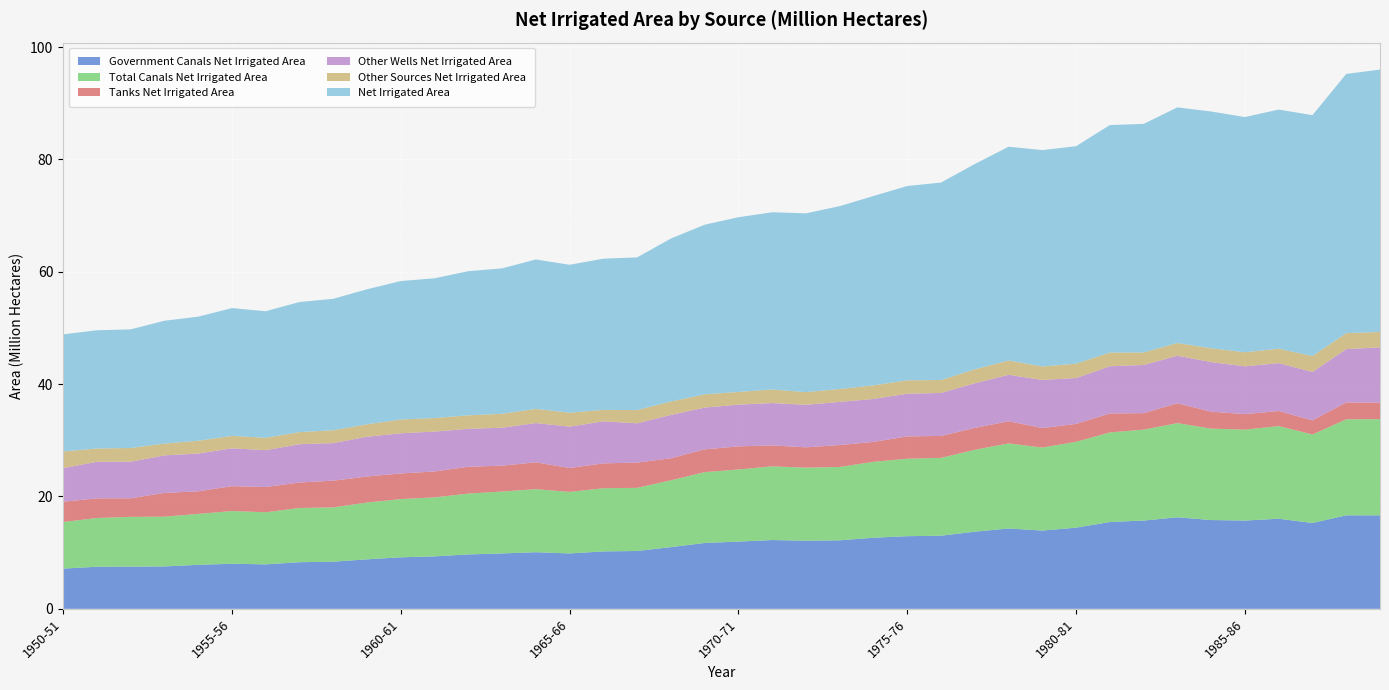

Reading left to right, extract all data points from this chart.

government_canals_net_irrigated_area: 7.2	7.5	7.5	7.5	7.8	8.0	7.9	8.3	8.4	8.8	9.2	9.3	9.7	9.9	10.1	9.9	10.2	10.3	11.0	11.7	12.0	12.2	12.1	12.2	12.7	12.9	13.0	13.7	14.3	13.9	14.4	15.5	15.7	16.3	15.8	15.7	16.0	15.3	16.6	16.6
total_canals_net_irrigated_area: 8.3	8.7	8.9	8.9	9.1	9.4	9.3	9.7	9.7	10.1	10.4	10.5	10.8	11.0	11.2	11.0	11.2	11.2	11.9	12.6	12.8	13.1	13.0	13.1	13.5	13.8	13.9	14.6	15.1	14.8	15.3	15.9	16.2	16.8	16.3	16.2	16.5	15.7	17.1	17.1
tanks_net_irrigated_area: 3.6	3.5	3.3	4.2	4.0	4.4	4.5	4.5	4.8	4.6	4.6	4.6	4.8	4.6	4.8	4.3	4.4	4.5	3.9	4.1	4.1	3.7	3.6	3.9	3.5	4.0	3.9	3.9	3.9	3.5	3.2	3.4	2.9	3.5	3.0	2.8	2.7	2.5	3.0	2.9
other_wells_net_irrigated_area: 6.0	6.5	6.5	6.7	6.7	6.7	6.6	6.8	6.7	7.1	7.2	7.1	6.7	6.8	7.0	7.4	7.5	7.0	7.7	7.4	7.4	7.5	7.6	7.7	7.6	7.6	7.7	7.9	8.3	8.6	8.2	8.4	8.6	8.5	8.8	8.5	8.5	8.6	9.5	9.8
other_sources_net_irrigated_area: 3.0	2.4	2.4	2.1	2.3	2.2	2.2	2.1	2.3	2.2	2.4	2.4	2.4	2.5	2.5	2.5	2.0	2.3	2.4	2.4	2.3	2.4	2.3	2.3	2.4	2.4	2.3	2.5	2.5	2.4	2.6	2.4	2.2	2.3	2.5	2.5	2.6	2.8	2.8	2.8
net_irrigated_area: 20.9	21.1	21.1	21.9	22.1	22.8	22.5	23.2	23.4	24.0	24.7	24.9	25.7	25.9	26.6	26.3	26.9	27.2	29.0	30.2	31.1	31.6	31.8	32.5	33.7	34.6	35.1	36.5	38.1	38.5	38.7	40.5	40.7	42.0	42.1	41.9	42.6	42.9	46.1	46.7